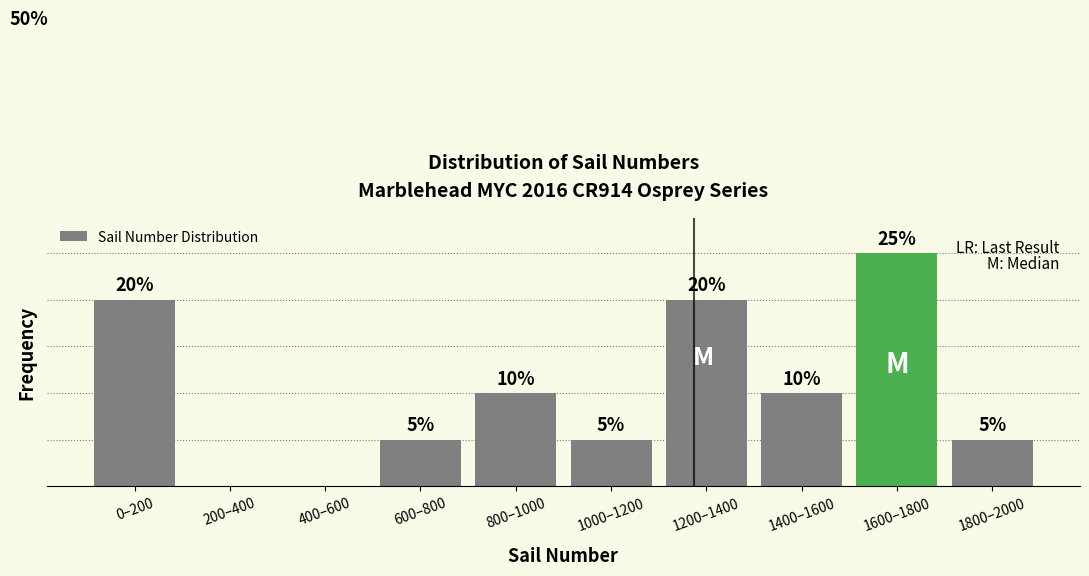

Which category has the highest value across all series?

1600–1800